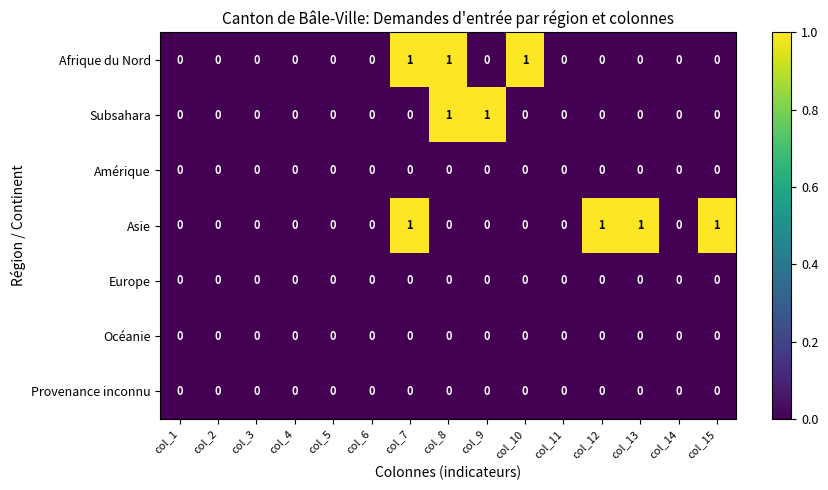

What is the sum of all Afrique du Nord values?

3